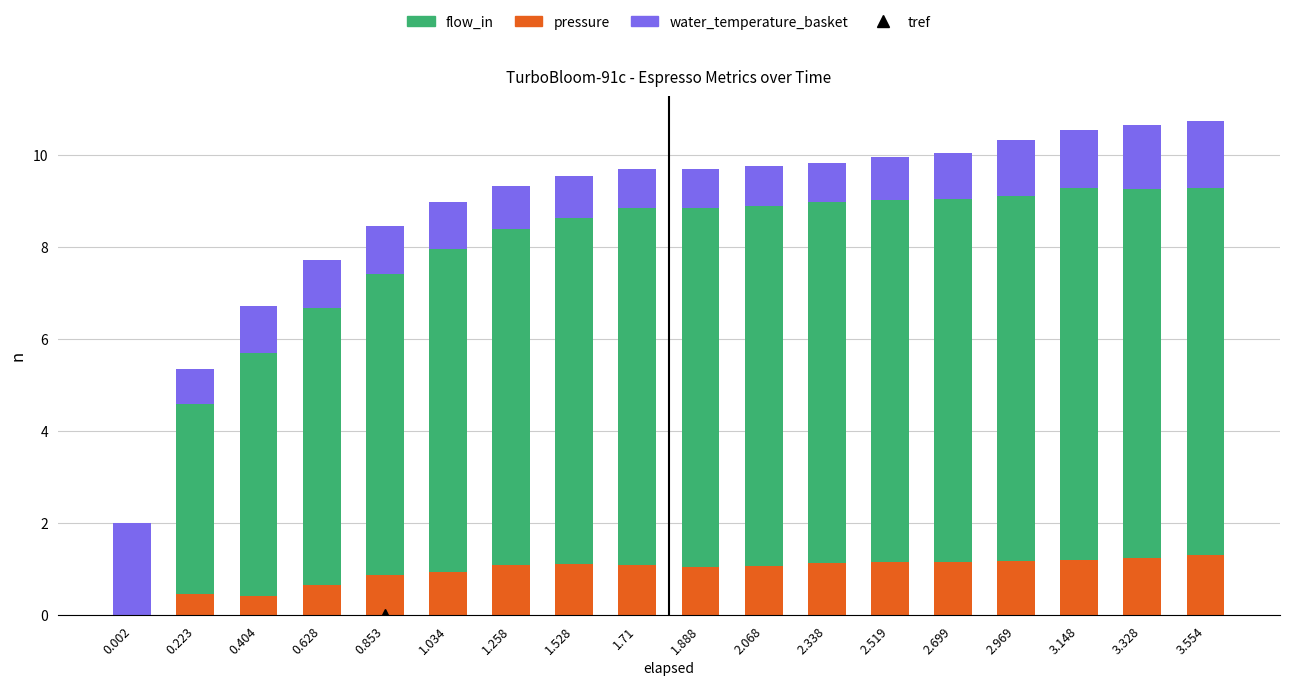

What is the highest value of the pressure series?

1.3